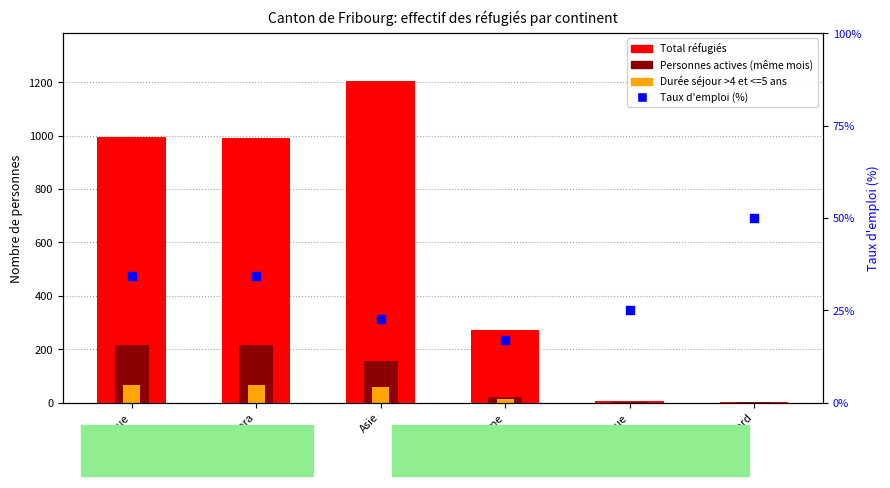

Which series has the largest total across all categories?

Total réfugiés